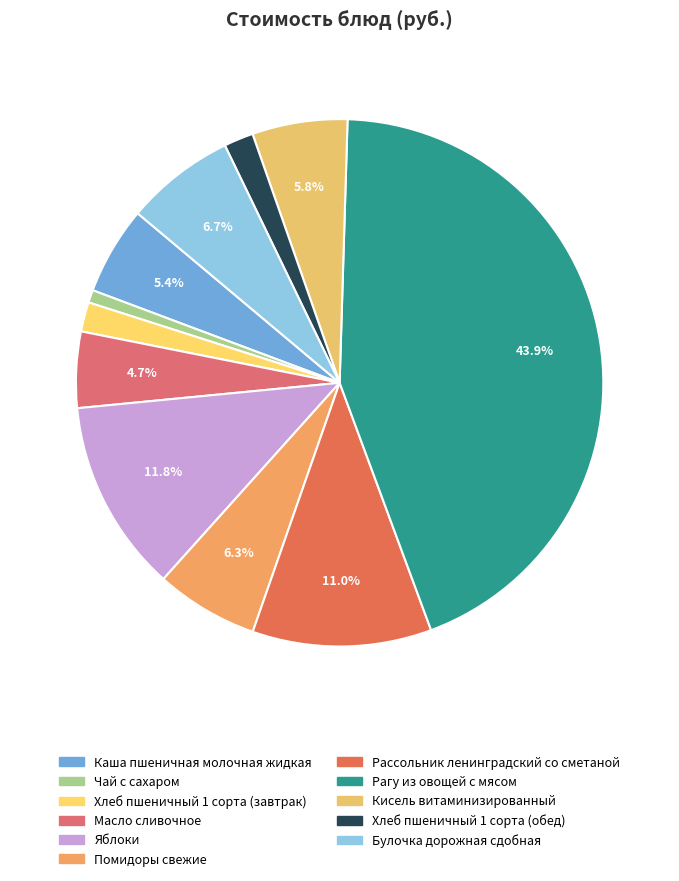

Rank the categories by value from highest to lowest.

Рагу из овощей с мясом, Яблоки, Рассольник ленинградский со сметаной, Булочка дорожная сдобная, Помидоры свежие, Кисель витаминизированный, Каша пшеничная молочная жидкая, Масло сливочное, Хлеб пшеничный 1 сорта (завтрак), Хлеб пшеничный 1 сорта (обед), Чай с сахаром